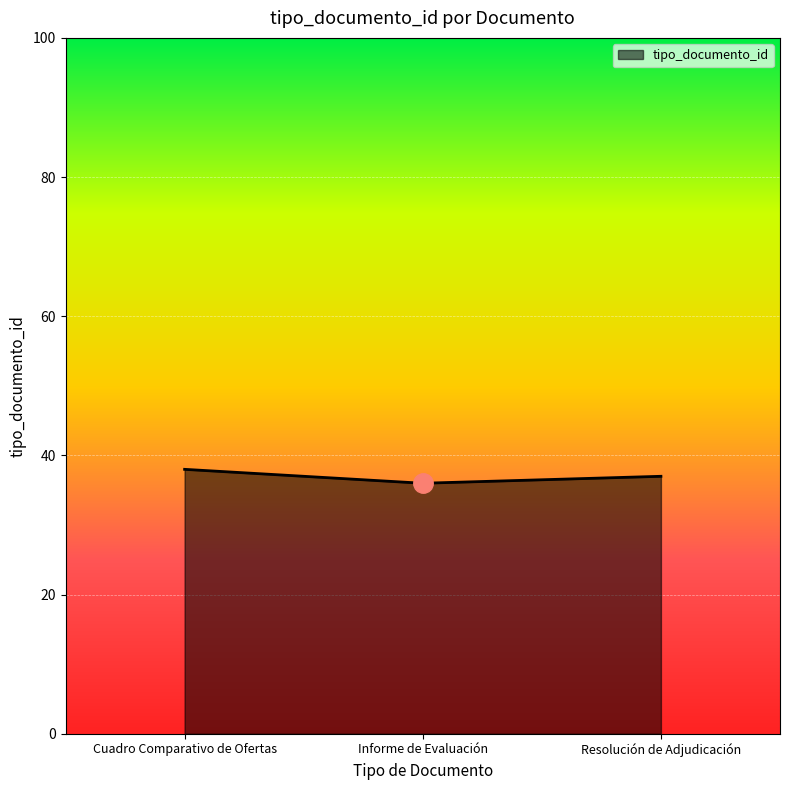

What is the sum of the values at Resolución de Adjudicación and Cuadro Comparativo de Ofertas?

75